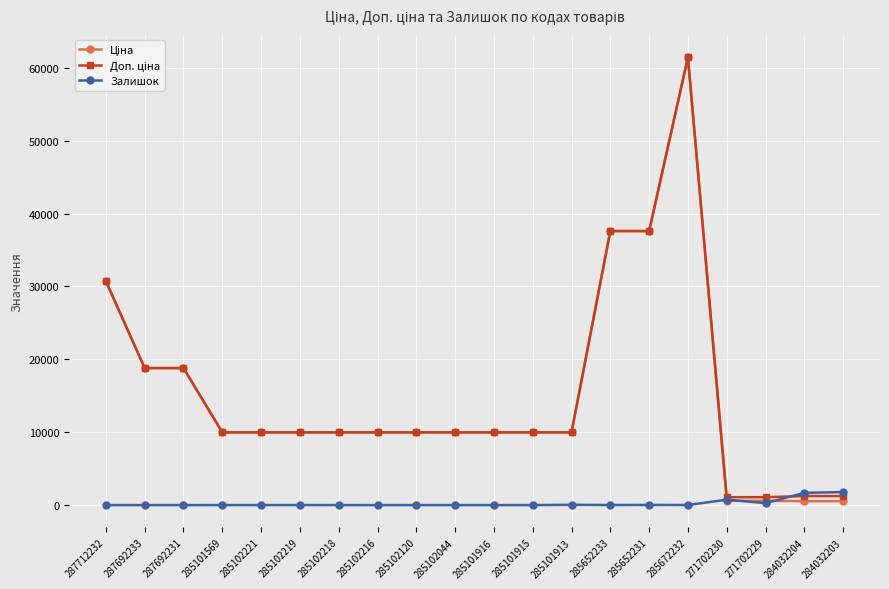

Is it true that Залишок equals 1786.0 at 284032203?

True